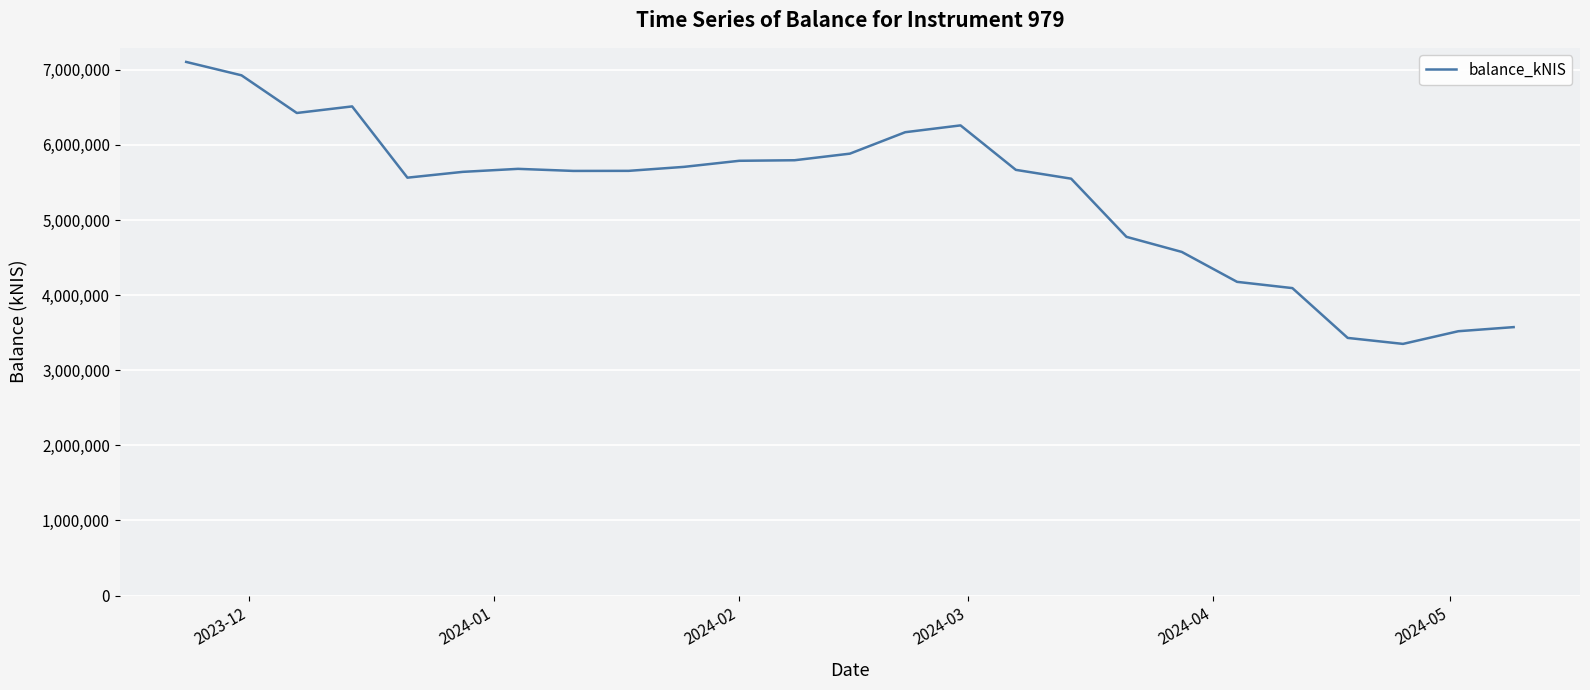

What is the difference between the maximum and minimum values?

3753960.6